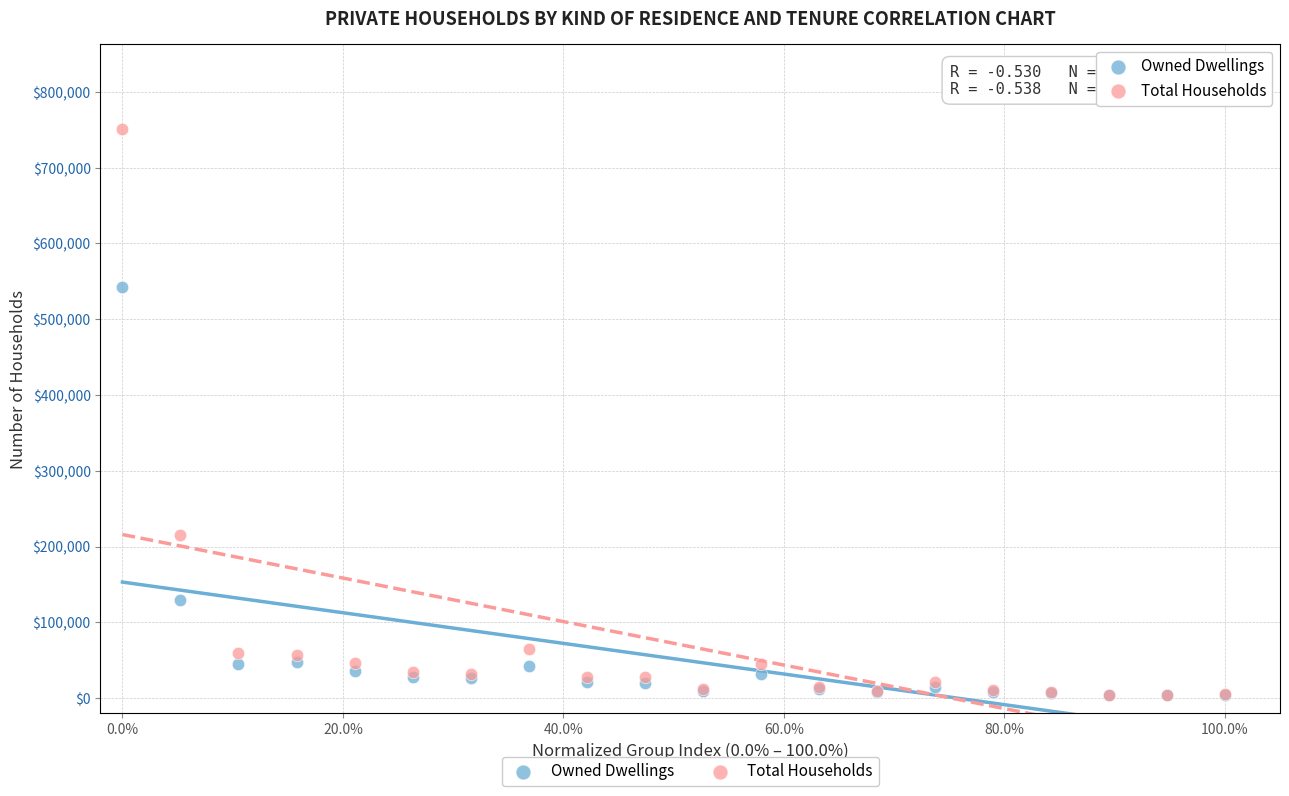

What are all the series names shown in the legend?

Owned Dwellings, Total Households